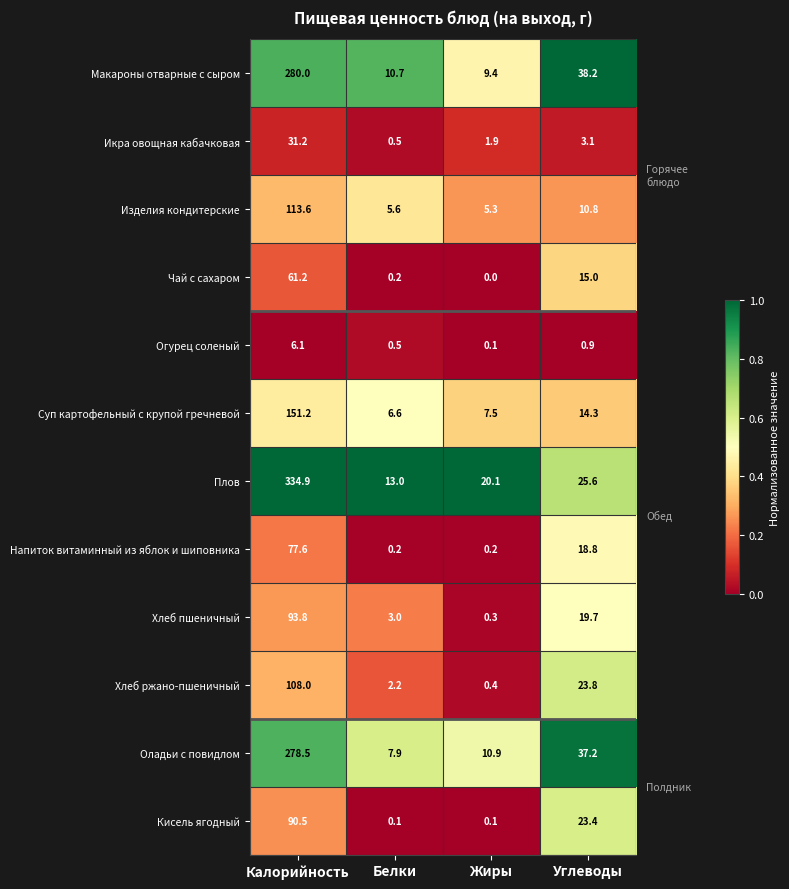

The value of Кисель ягодный at Жиры is 0.1. True or false?

True